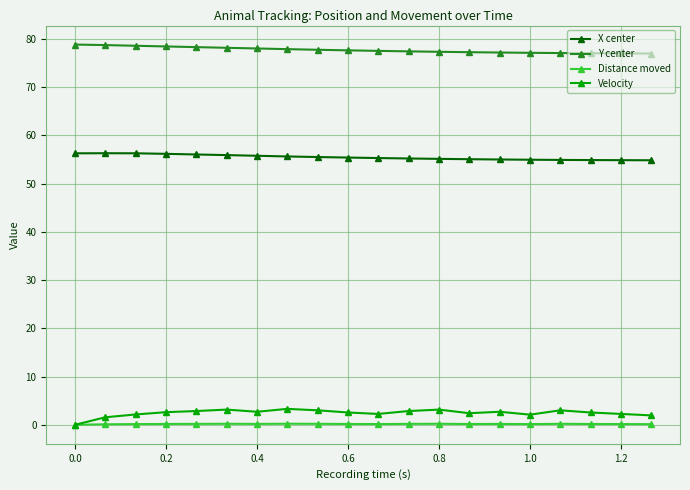

True or false: Distance moved and X center intersect in this chart.

False